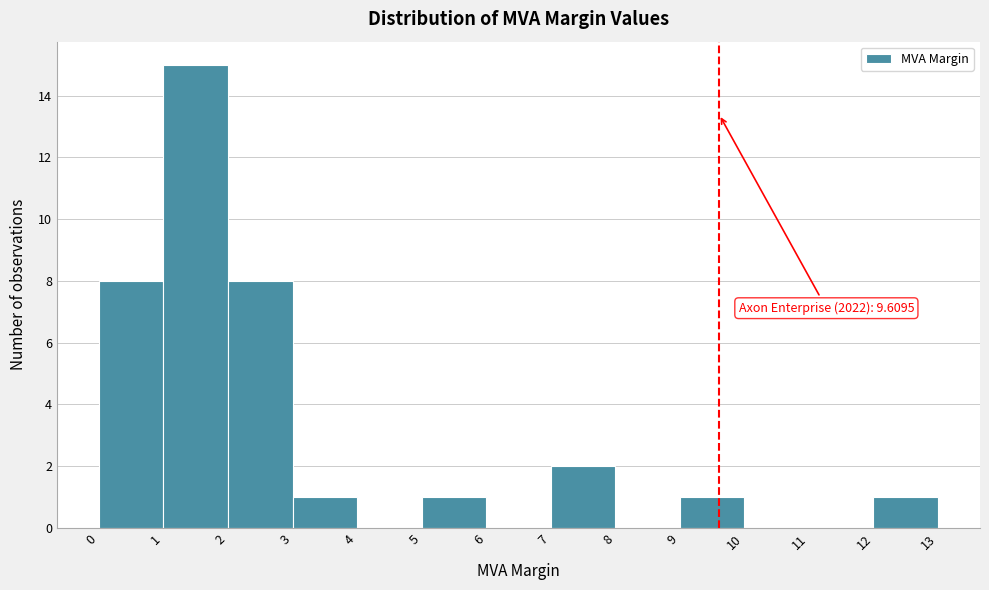

Over which range of the x-axis is the bar tallest?

1 to 2